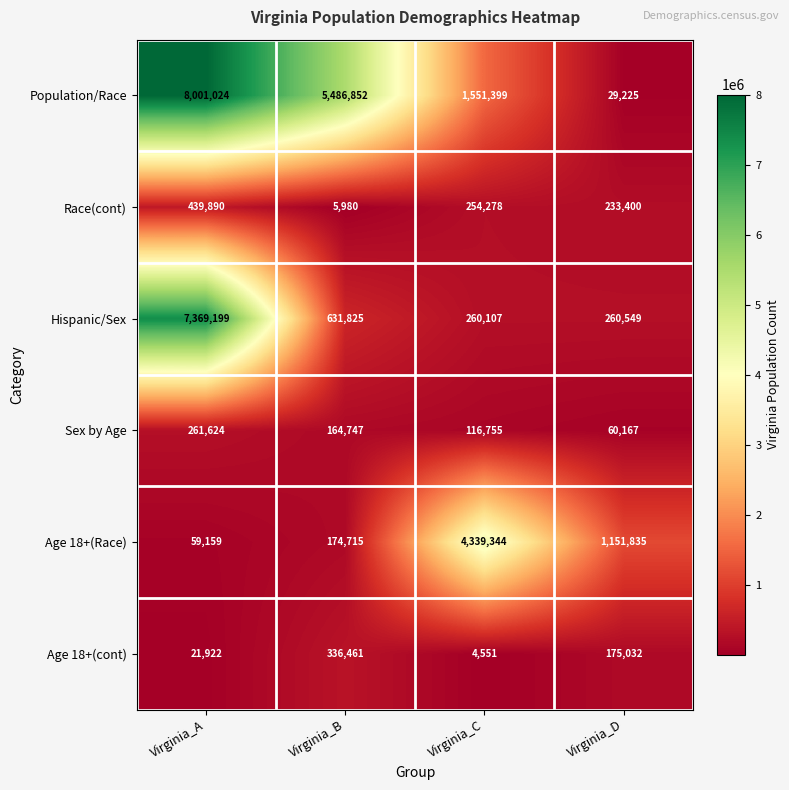

List the series in order of their peak value, highest first.

Population/Race, Hispanic/Sex, Age 18+(Race), Race(cont), Age 18+(cont), Sex by Age